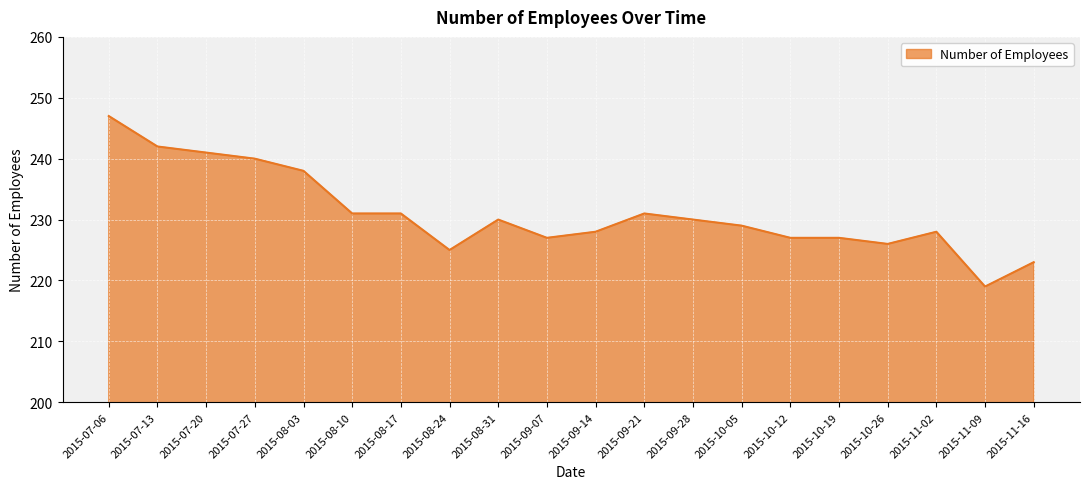

Is it true that the value at 2015-07-06 is 336?

False